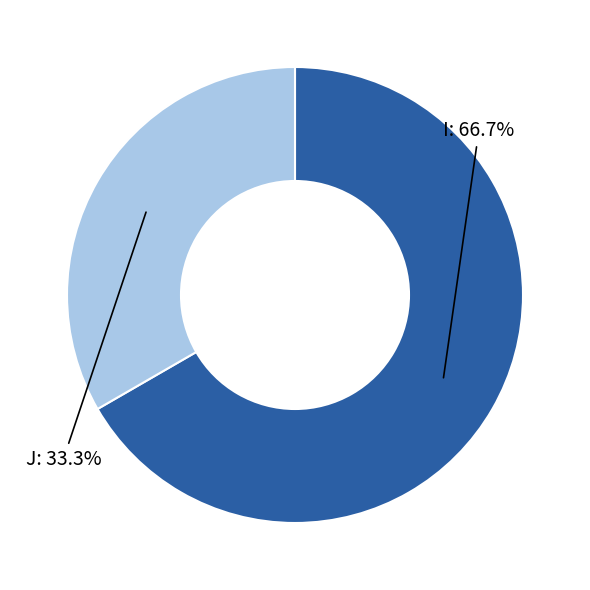

What portion of the pie excludes J?

66.7%